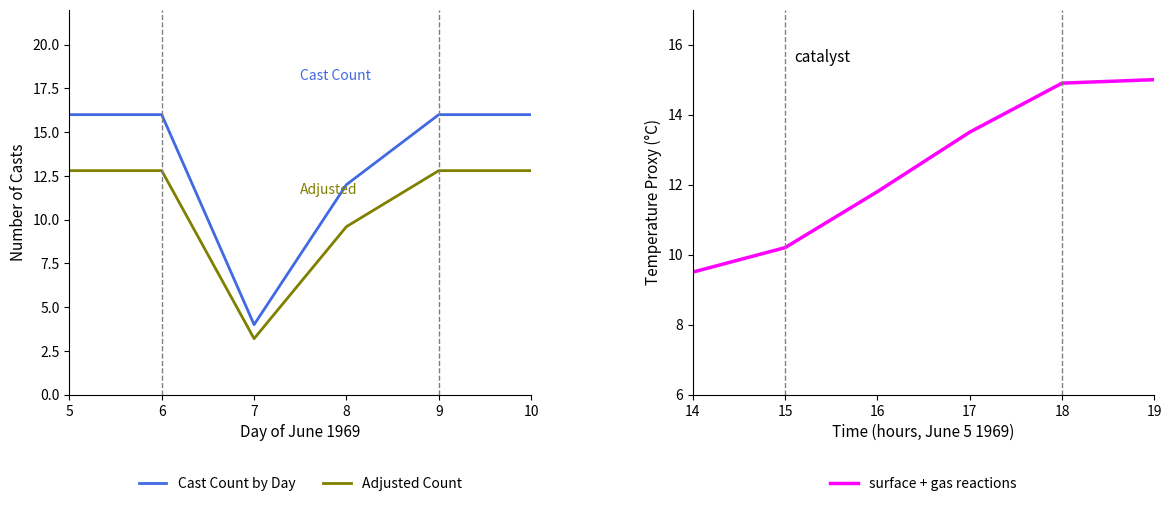

Is it true that surface + gas reactions equals 16.7 at 16?

False